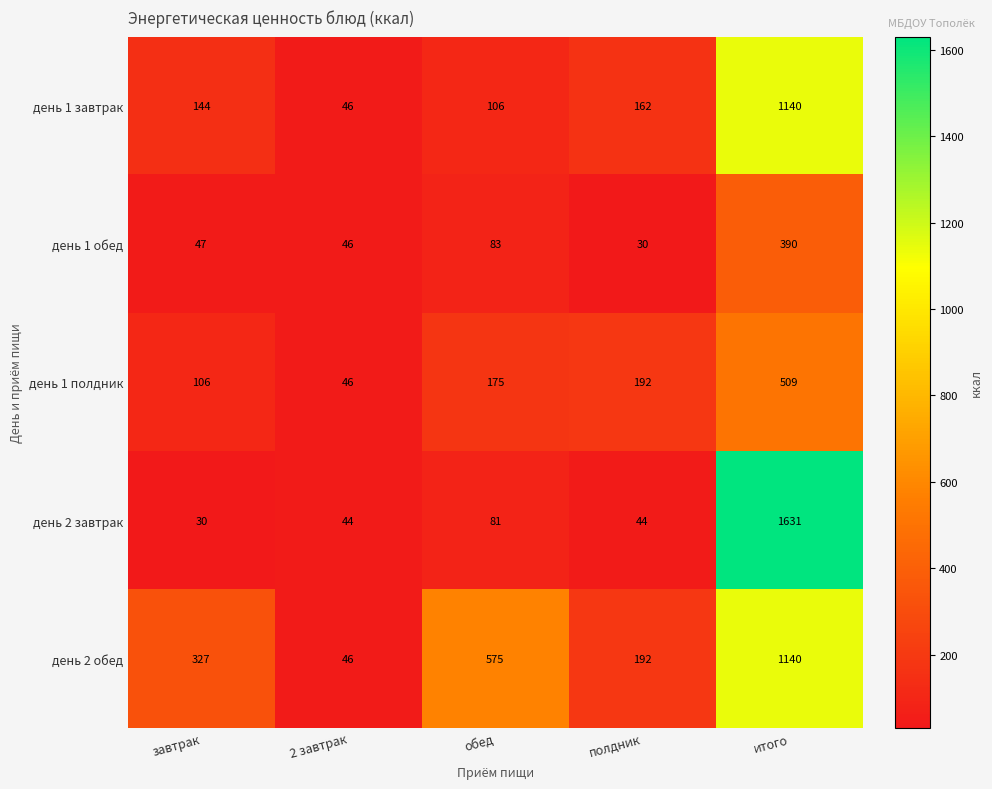

At which label is день 2 завтрак closest to 830?

обед